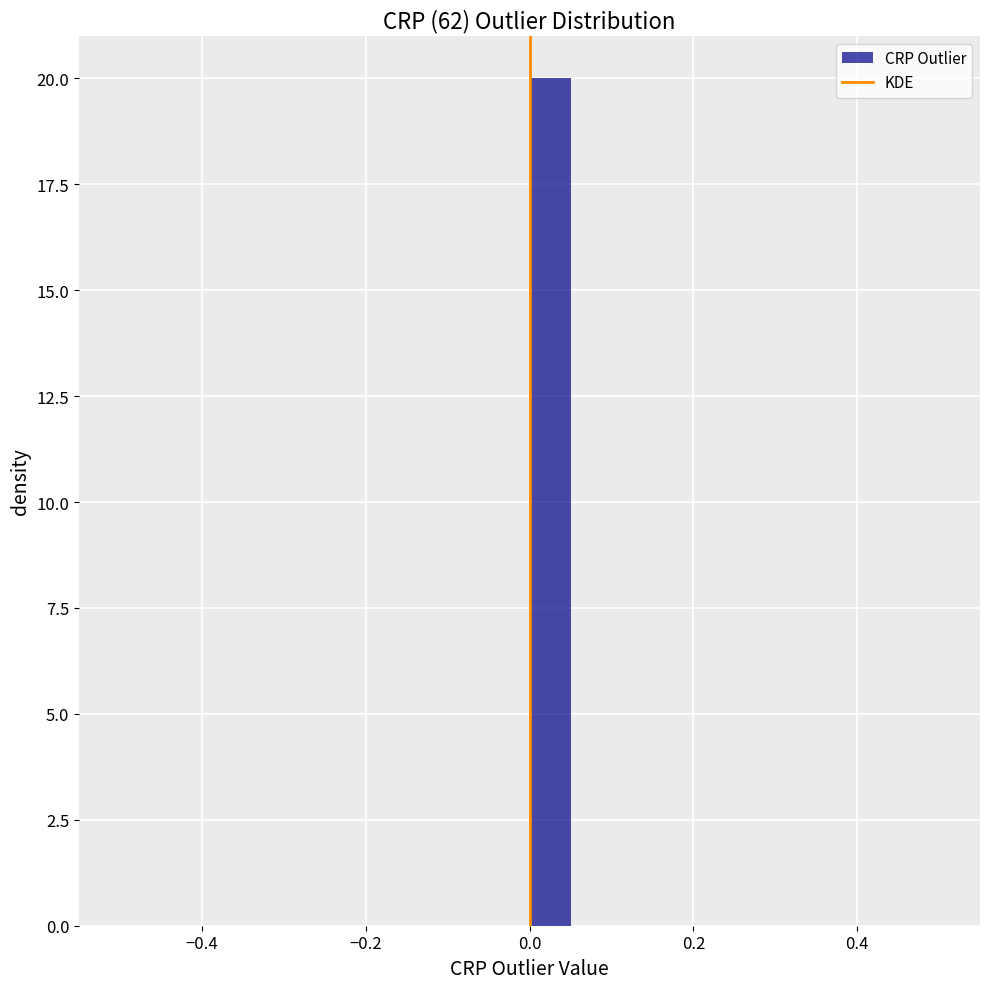

Around what value on the x-axis is the tallest bar? Give the approximate position of its centre, as read against the axis.

0.02